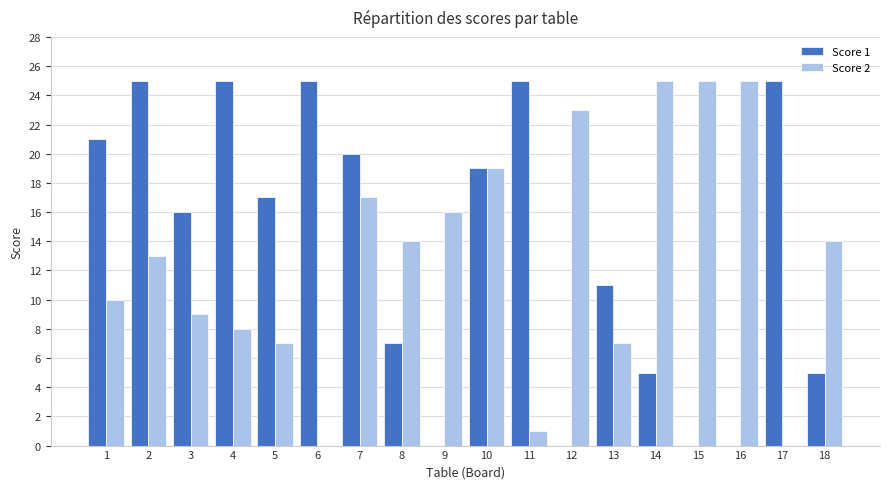

What is the total value across all series at 12?

23